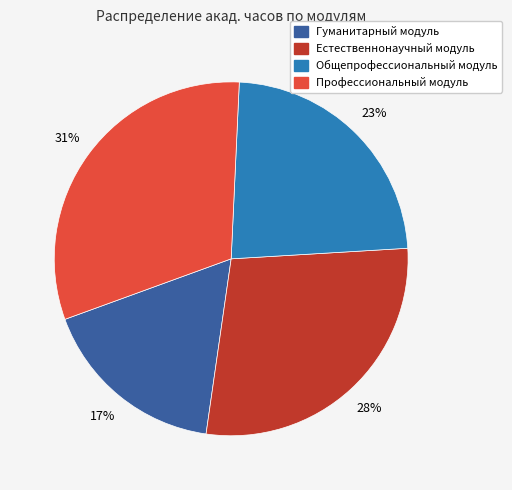

What is the ratio of the value at Общепрофессиональный модуль to the value at Естественнонаучный модуль?

0.8